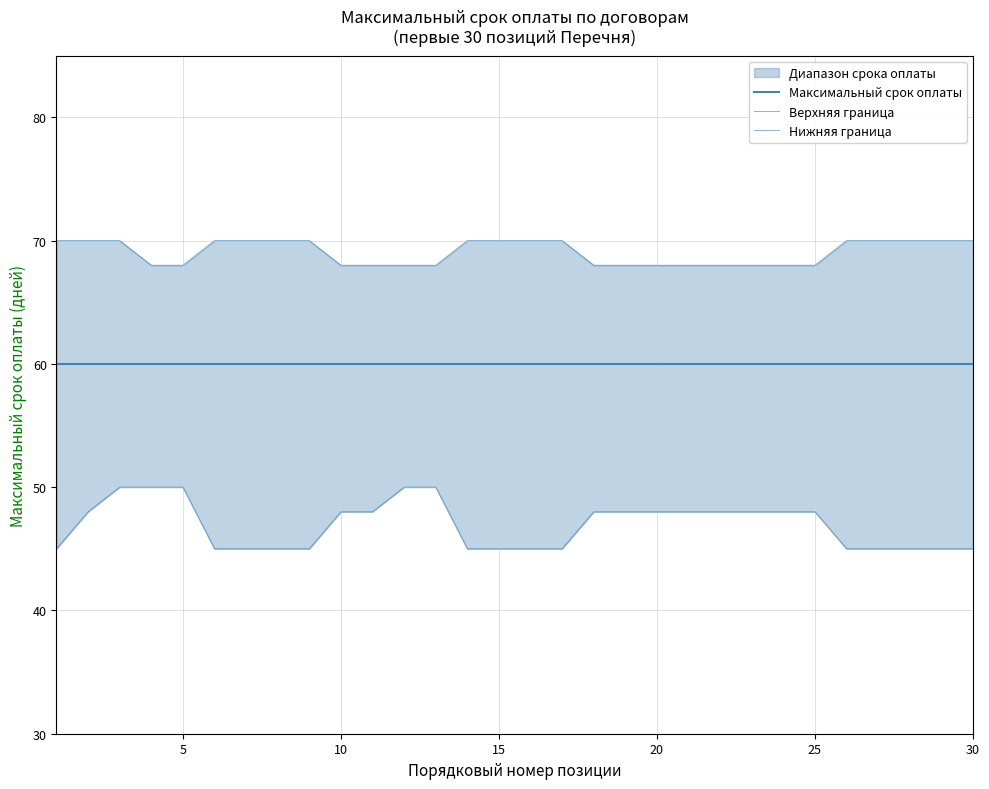

The Максимальный срок оплаты series shows 18 at 25. True or false?

False